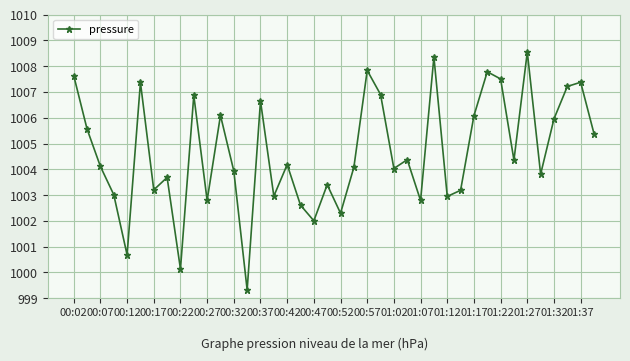

What is the difference between the second highest and minimum values?

9.0